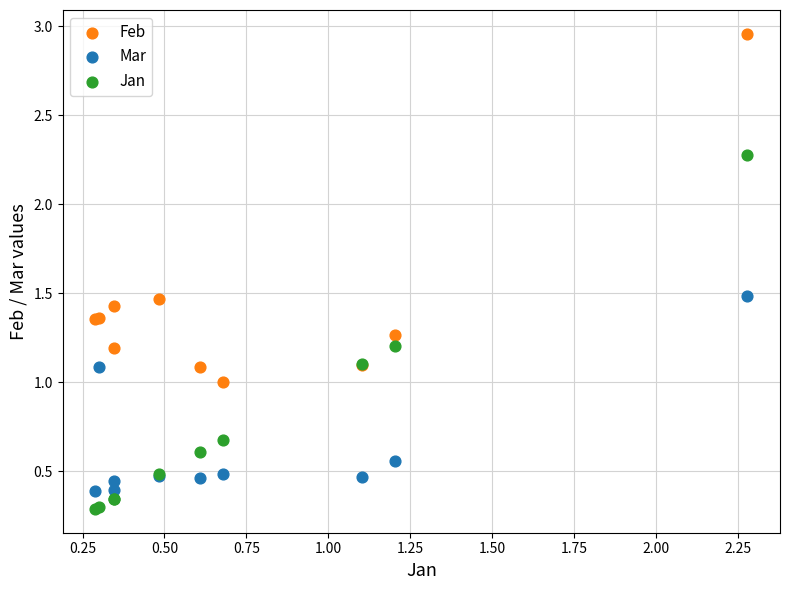

What is the X range (max minus min) for the scatter plot?

2.0